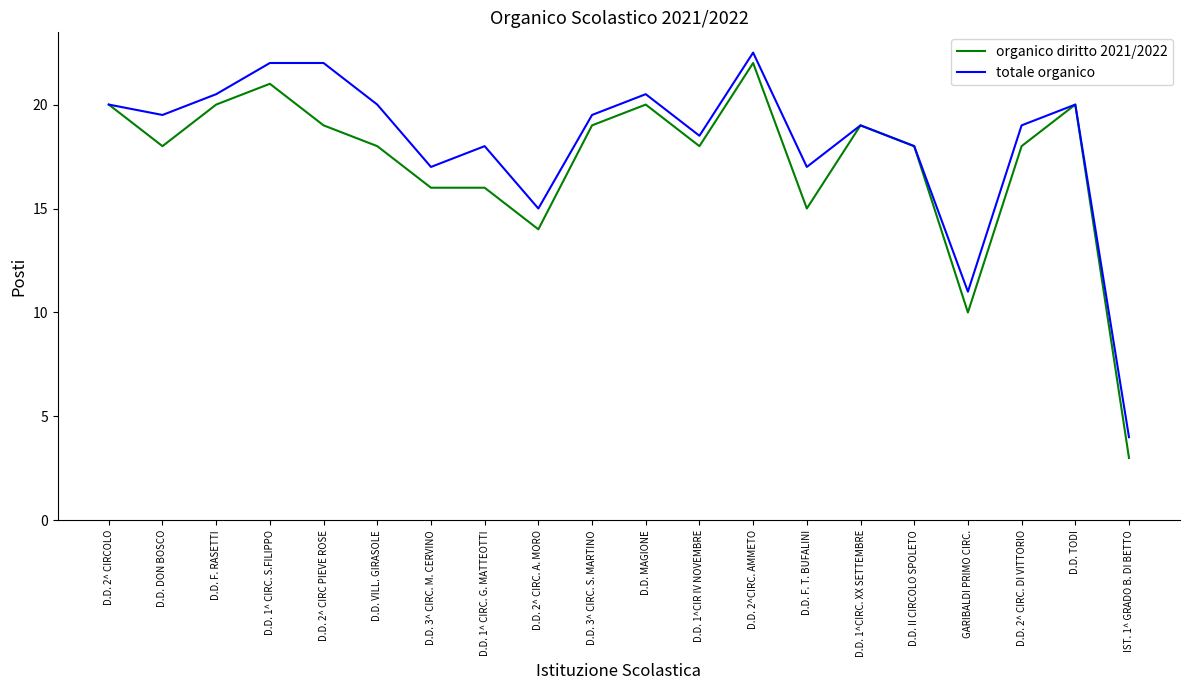

Reading right to left, list all the values displayed in this chart.

organico diritto 2021/2022: IST. 1^ GRADO B. DI BETTO=3.0	D.D. TODI=20.0	D.D. 2^ CIRC. DI VITTORIO=18.0	GARIBALDI PRIMO CIRC.=10.0	D.D. II CIRCOLO SPOLETO=18.0	D.D. 1^CIRC. XX SETTEMBRE=19.0	D.D. F. T. BUFALINI=15.0	D.D. 2^CIRC. AMMETO=22.0	D.D. 1^CIR IV NOVEMBRE=18.0	D.D. MAGIONE=20.0	D.D. 3^ CIRC. S. MARTINO=19.0	D.D. 2^ CIRC. A. MORO=14.0	D.D. 1^ CIRC. G. MATTEOTTI=16.0	D.D. 3^ CIRC. M. CERVINO=16.0	D.D. VILL. GIRASOLE=18.0	D.D. 2^ CIRC PIEVE ROSE=19.0	D.D. 1^ CIRC. S.FILIPPO=21.0	D.D. F. RASETTI=20.0	D.D. DON BOSCO=18.0	D.D. 2^ CIRCOLO=20.0
totale organico: IST. 1^ GRADO B. DI BETTO=4.0	D.D. TODI=20.0	D.D. 2^ CIRC. DI VITTORIO=19.0	GARIBALDI PRIMO CIRC.=11.0	D.D. II CIRCOLO SPOLETO=18.0	D.D. 1^CIRC. XX SETTEMBRE=19.0	D.D. F. T. BUFALINI=17.0	D.D. 2^CIRC. AMMETO=22.5	D.D. 1^CIR IV NOVEMBRE=18.5	D.D. MAGIONE=20.5	D.D. 3^ CIRC. S. MARTINO=19.5	D.D. 2^ CIRC. A. MORO=15.0	D.D. 1^ CIRC. G. MATTEOTTI=18.0	D.D. 3^ CIRC. M. CERVINO=17.0	D.D. VILL. GIRASOLE=20.0	D.D. 2^ CIRC PIEVE ROSE=22.0	D.D. 1^ CIRC. S.FILIPPO=22.0	D.D. F. RASETTI=20.5	D.D. DON BOSCO=19.5	D.D. 2^ CIRCOLO=20.0